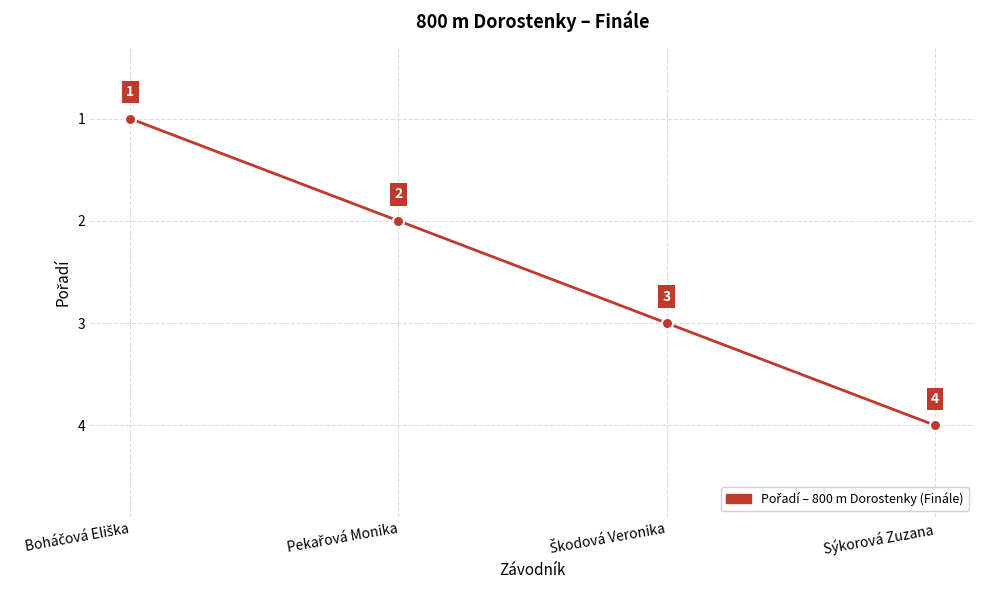

Which category has the highest value across all series?

Sýkorová Zuzana